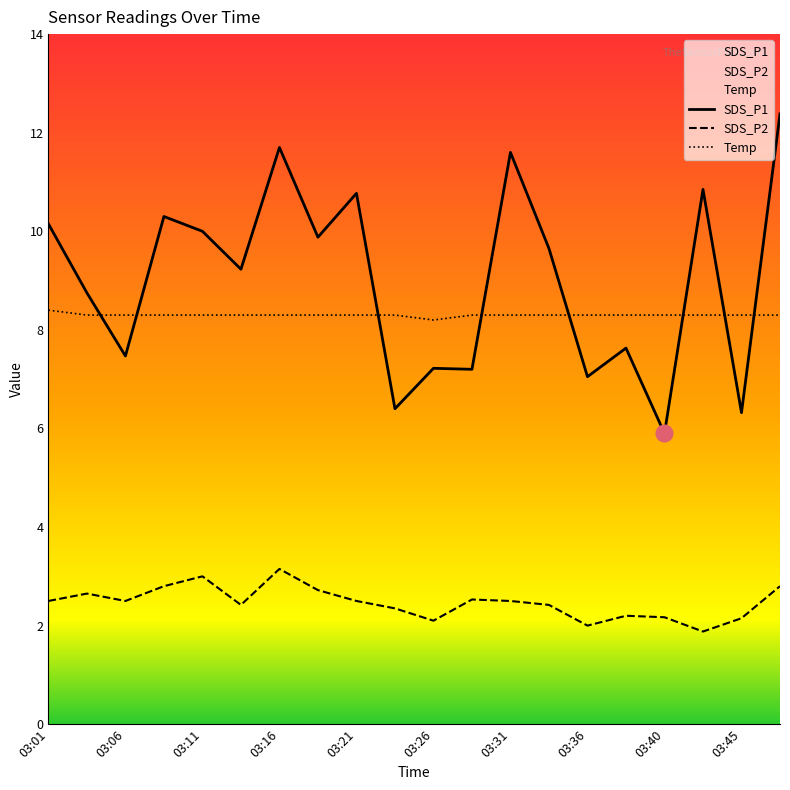

What is the highest value of the Temp series?

8.4